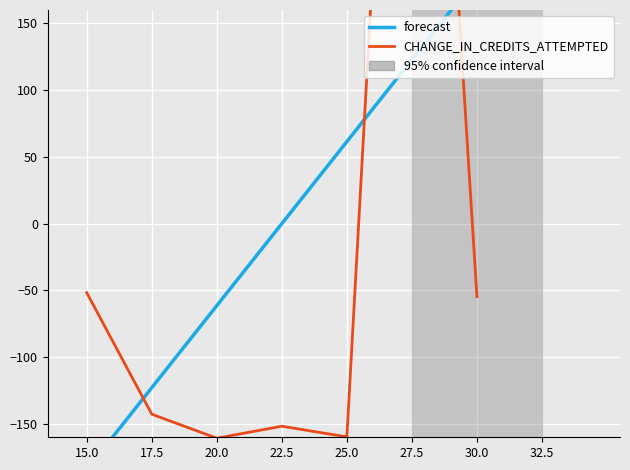

At 20.0, list the series in order from largest to smallest.

forecast, CHANGE_IN_CREDITS_ATTEMPTED